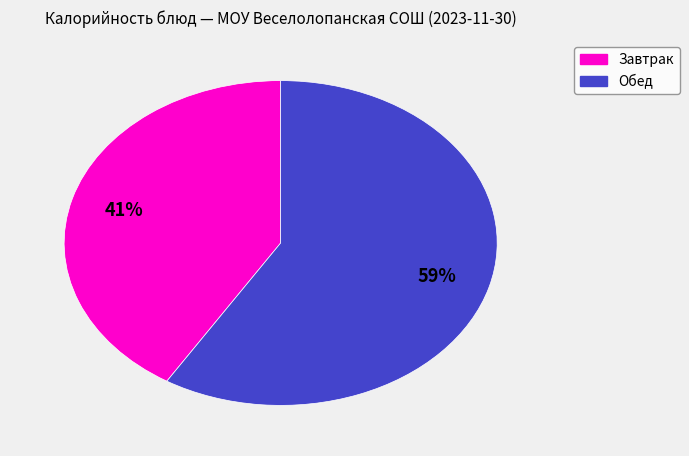

Does any single category account for the majority?

Yes